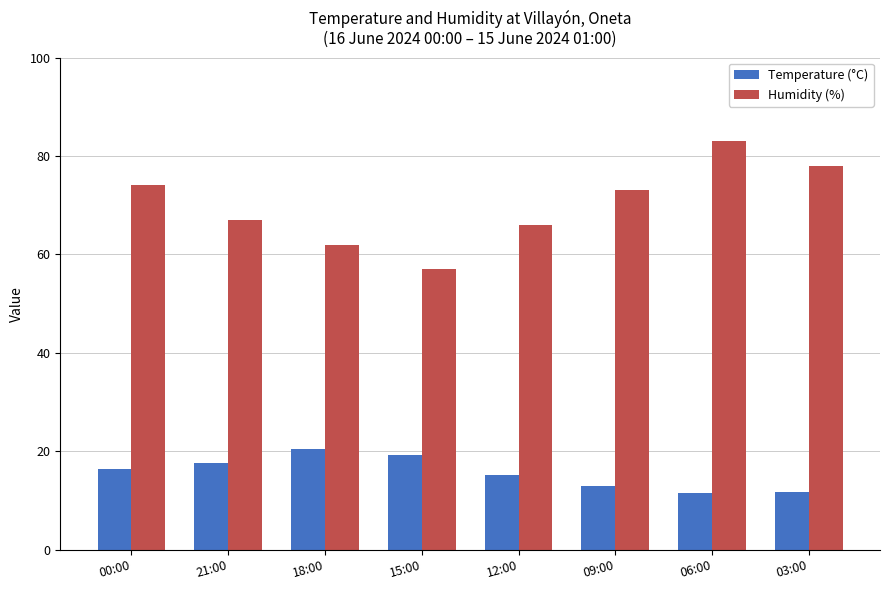

How many data points does each series have?

8